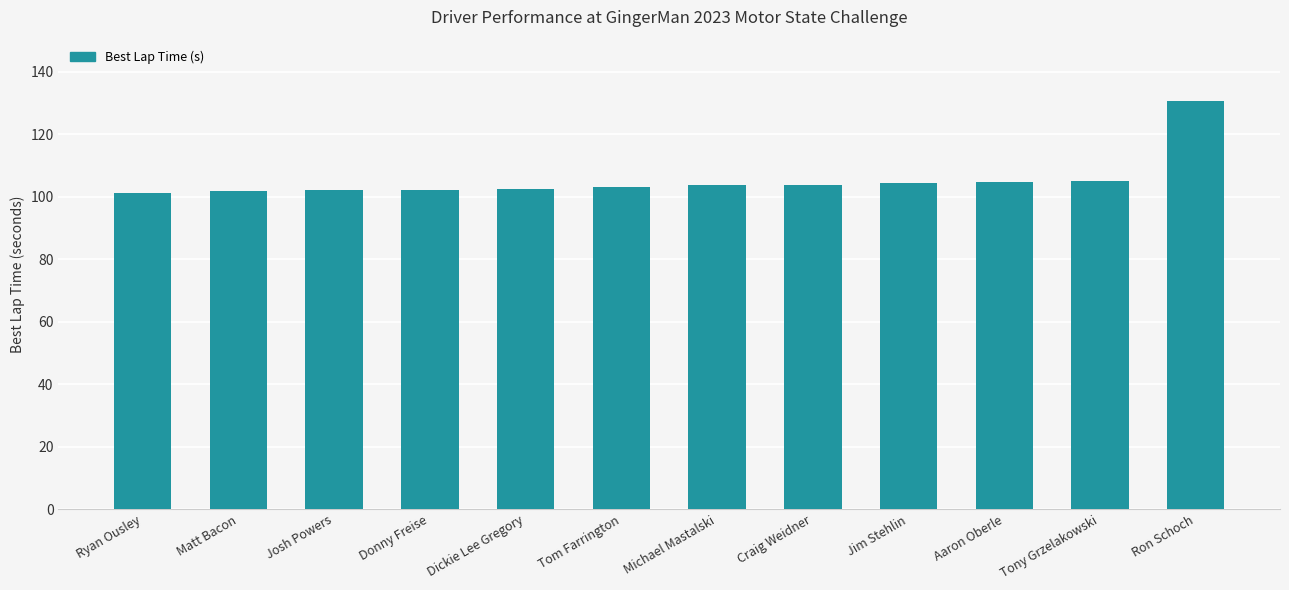

The value at Josh Powers is 170.4. True or false?

False